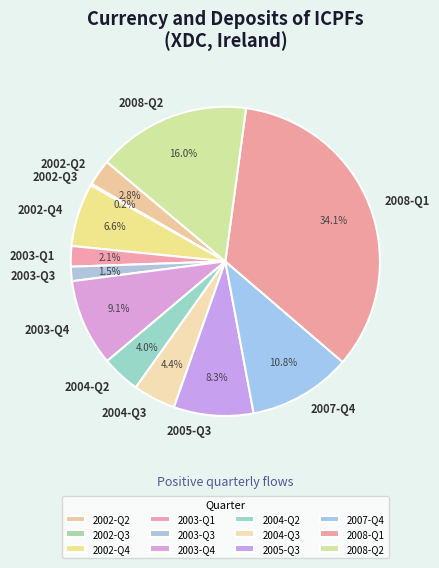

To the nearest percent, what portion does 2007-Q4 represent?

11%